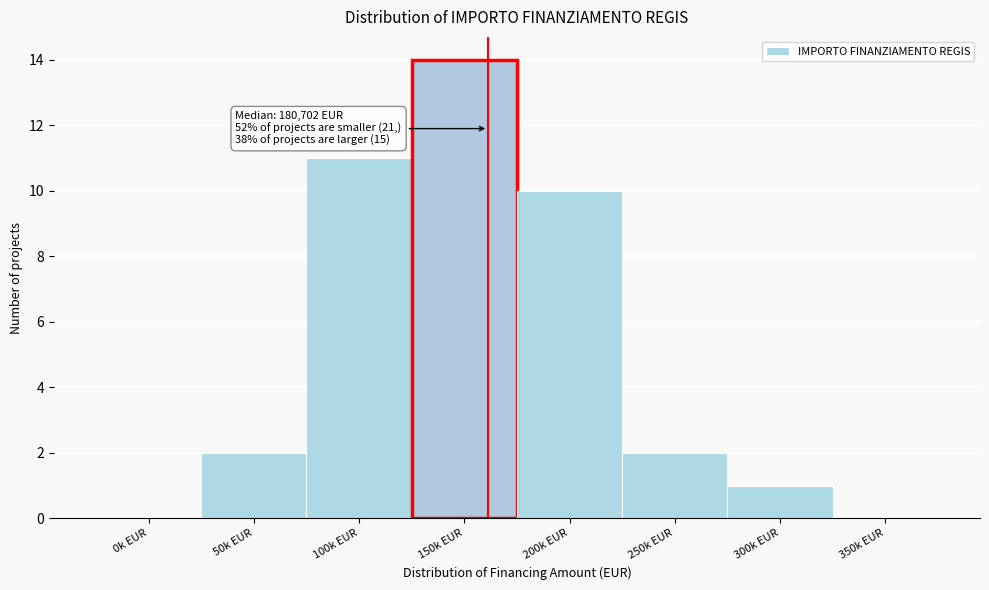

Reading left to right, list all the values displayed in this chart.

0k EUR=0	50k EUR=2	100k EUR=11	150k EUR=14	200k EUR=10	250k EUR=2	300k EUR=1	350k EUR=0